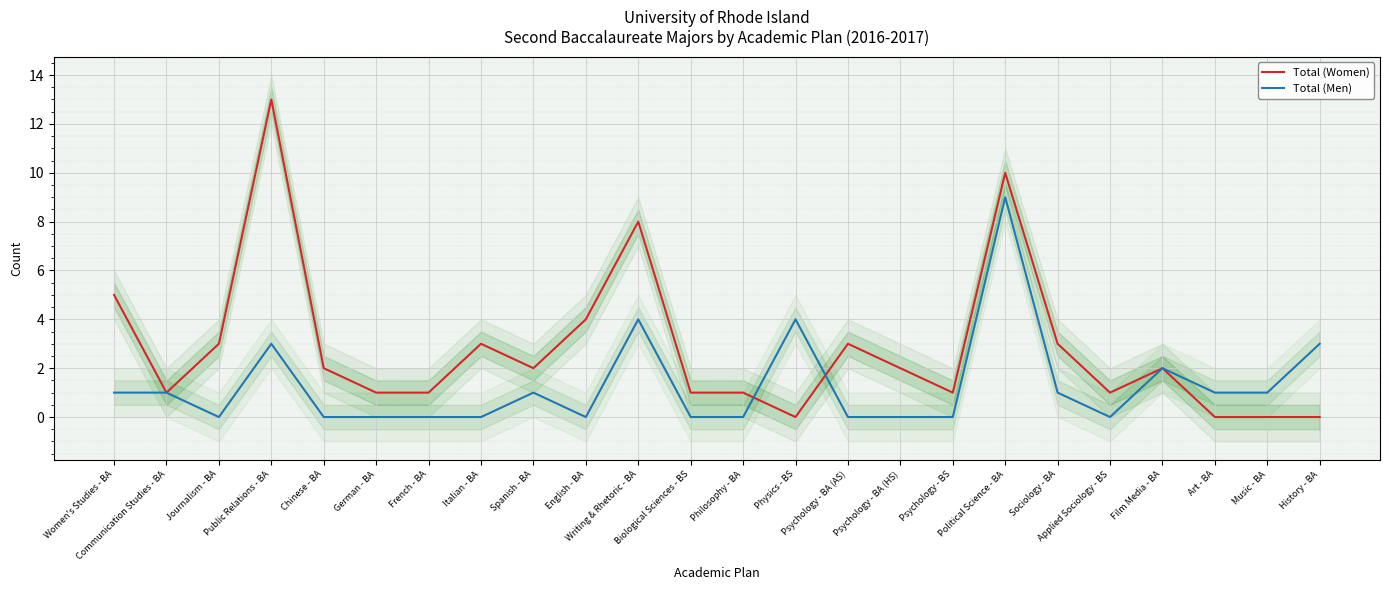

How many values in the Total (Women) series exceed 2?

9